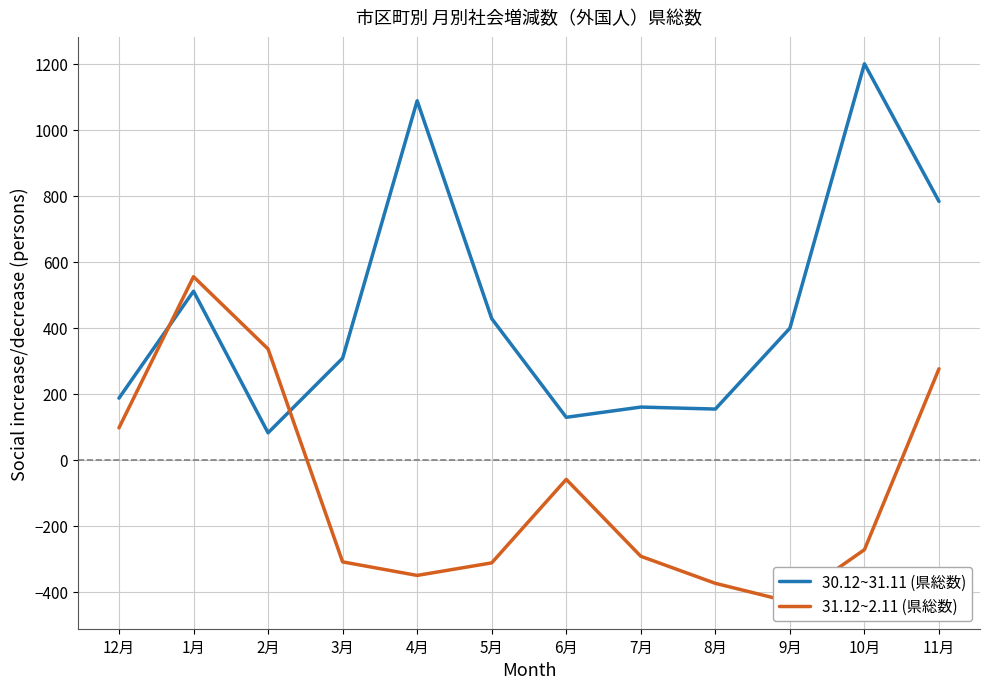

Which series has the widest spread of values?

30.12~31.11 (県総数)